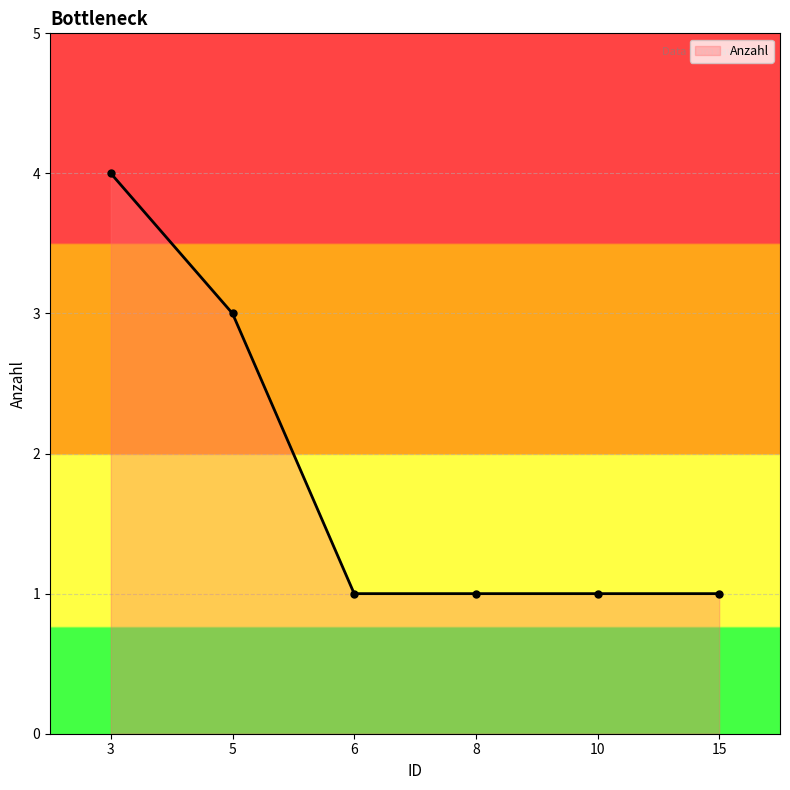

What is the average value?

2